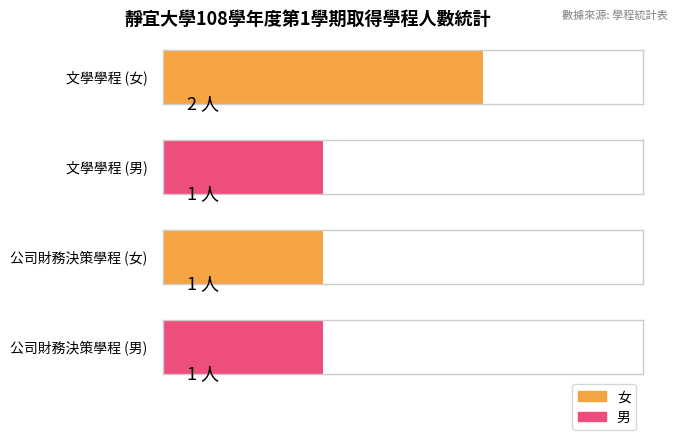

Does the chart contain stacked bars?

No